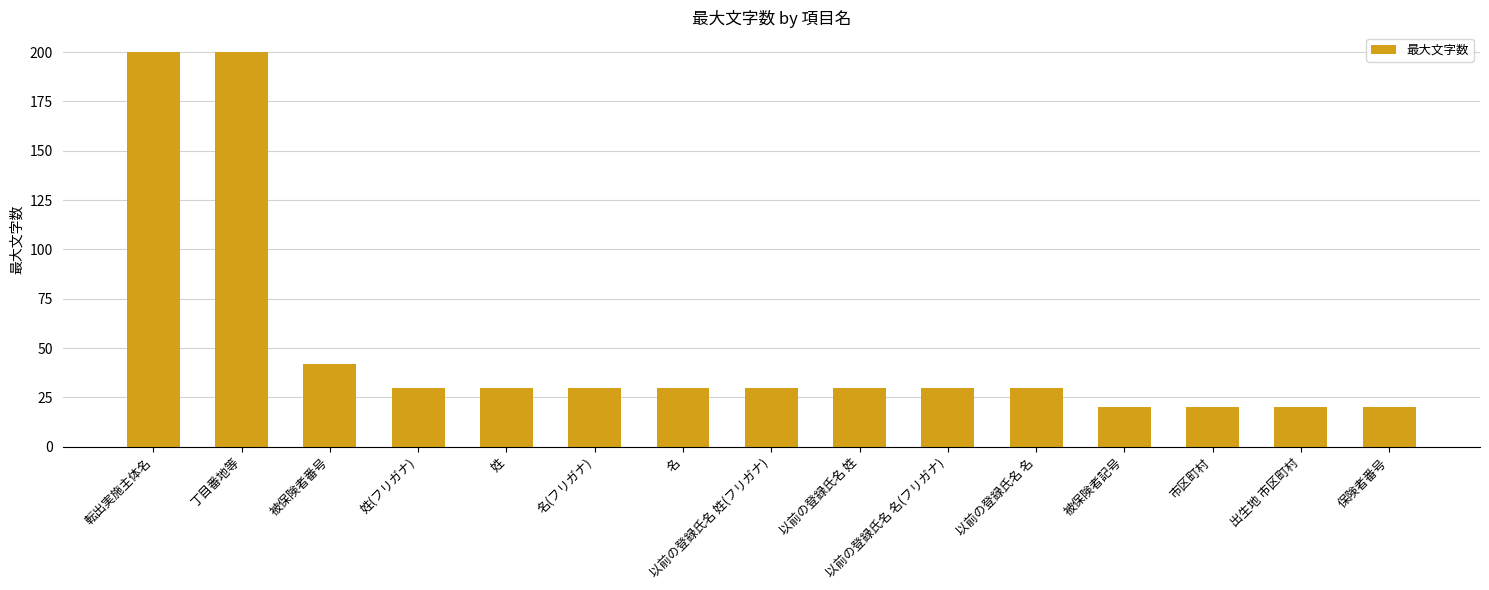

What is the minimum value shown in the chart?

20